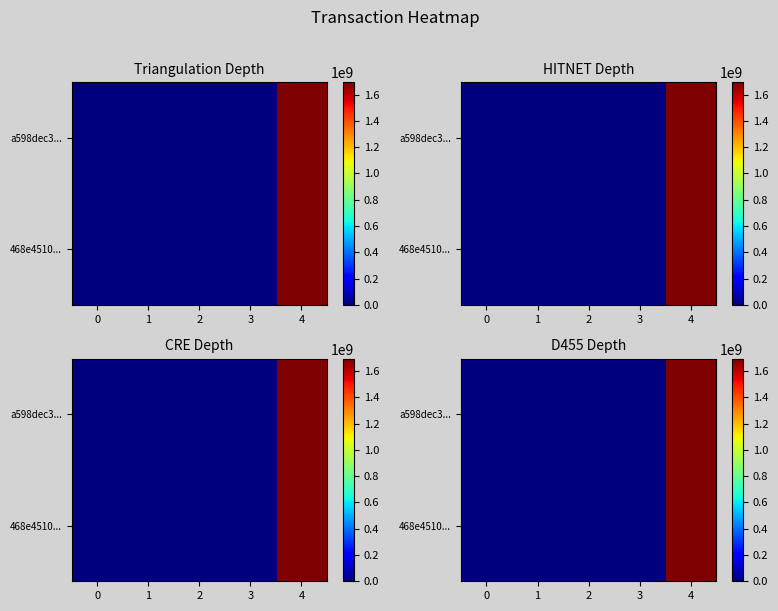

Which series has the largest total across all categories?

row_0